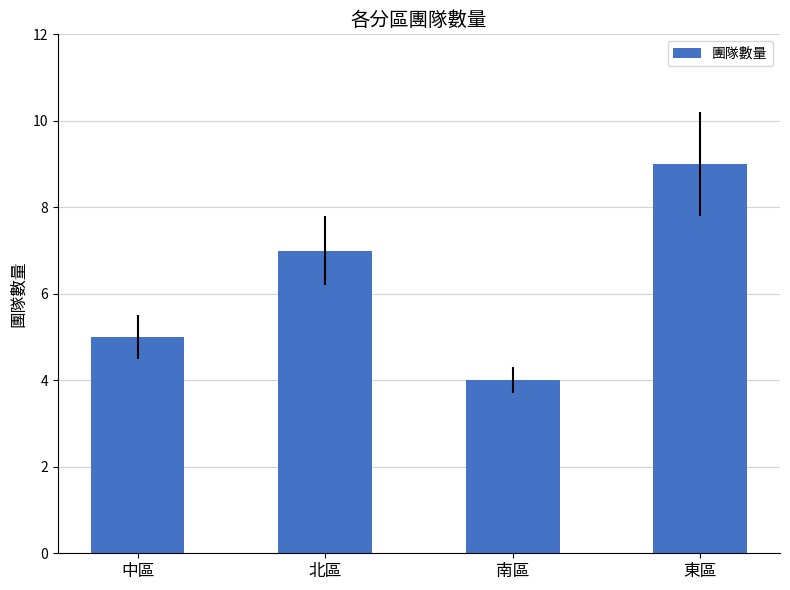

Count the values in the range 5 to 9.

3